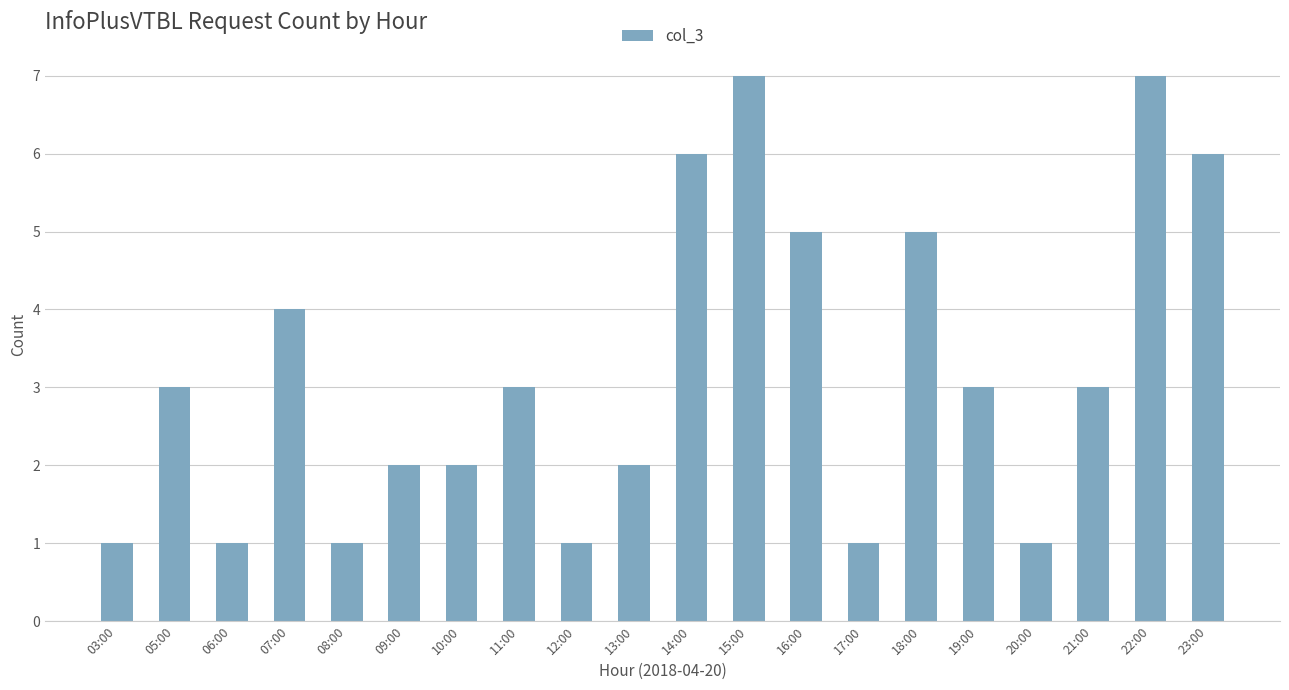

What is the label of the 15th bar from the left?

18:00